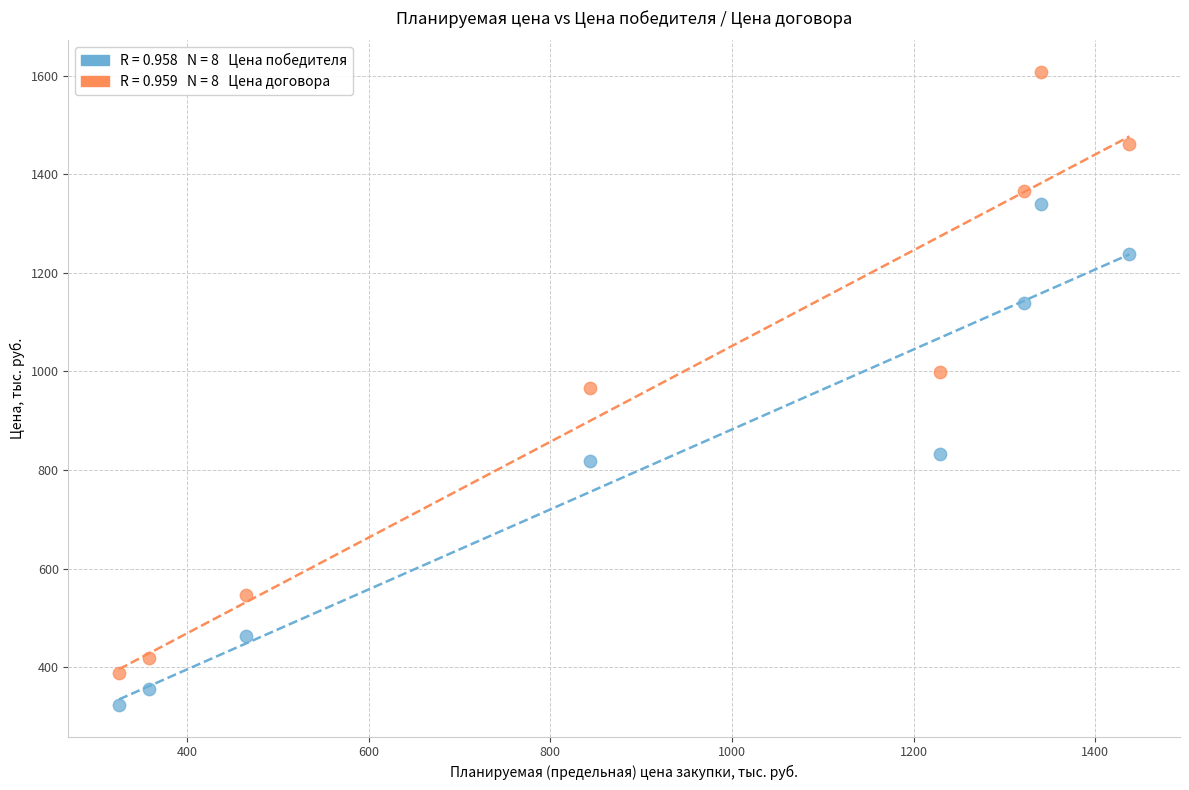

Across all data points, what is the range of Y values (max minus min)?

1283.1